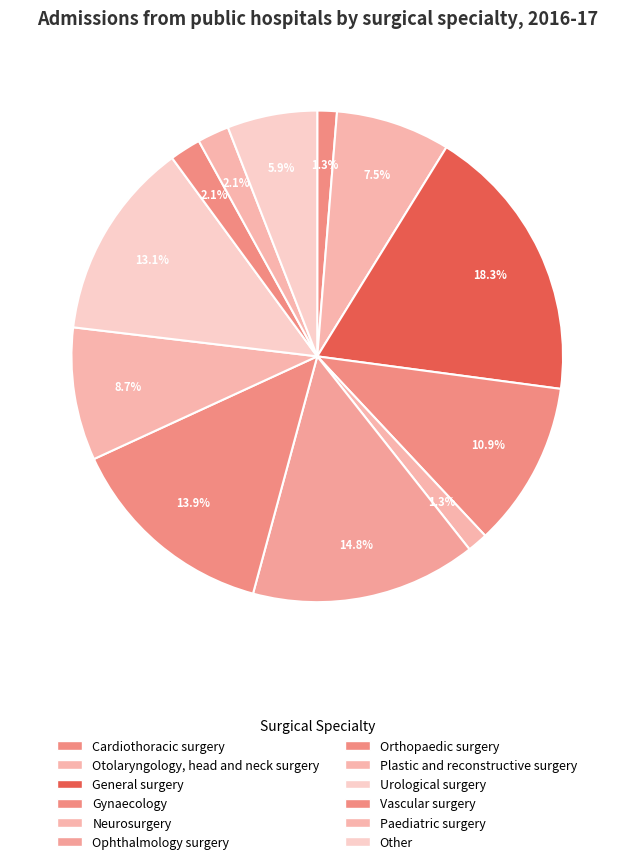

Which has a higher value, General surgery or Otolaryngology, head and neck surgery?

General surgery